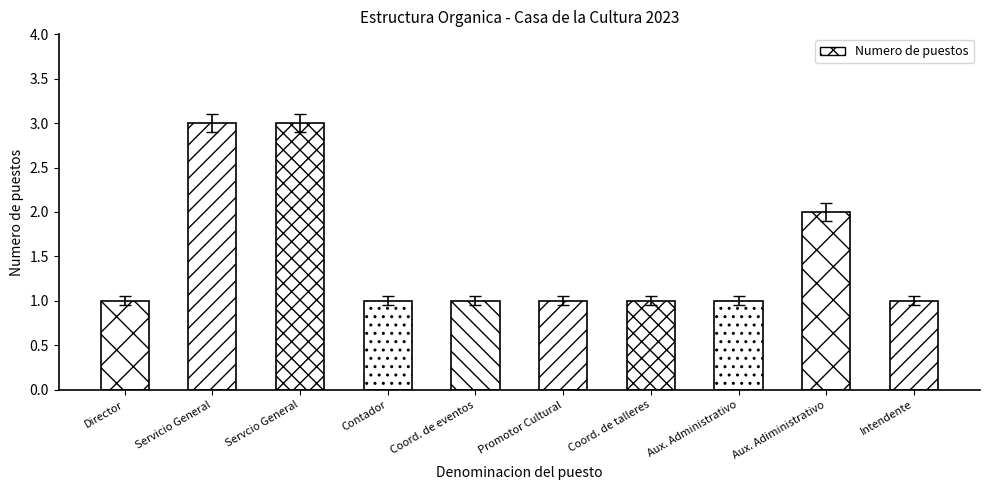

What is the ratio of the value at Director to the value at Coord. de talleres?

1.0